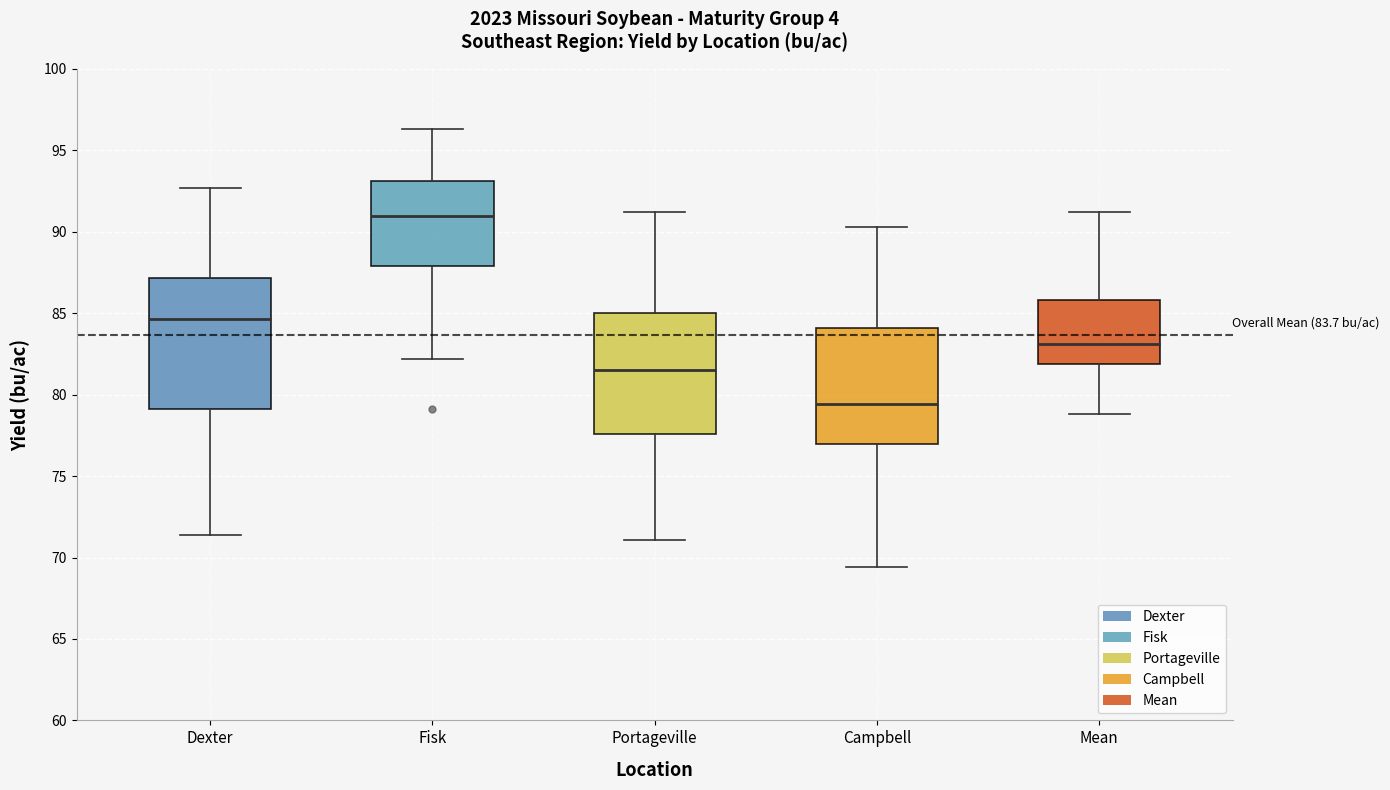

Comparing the boxes themselves (not the whiskers), which one is the tallest?

Dexter